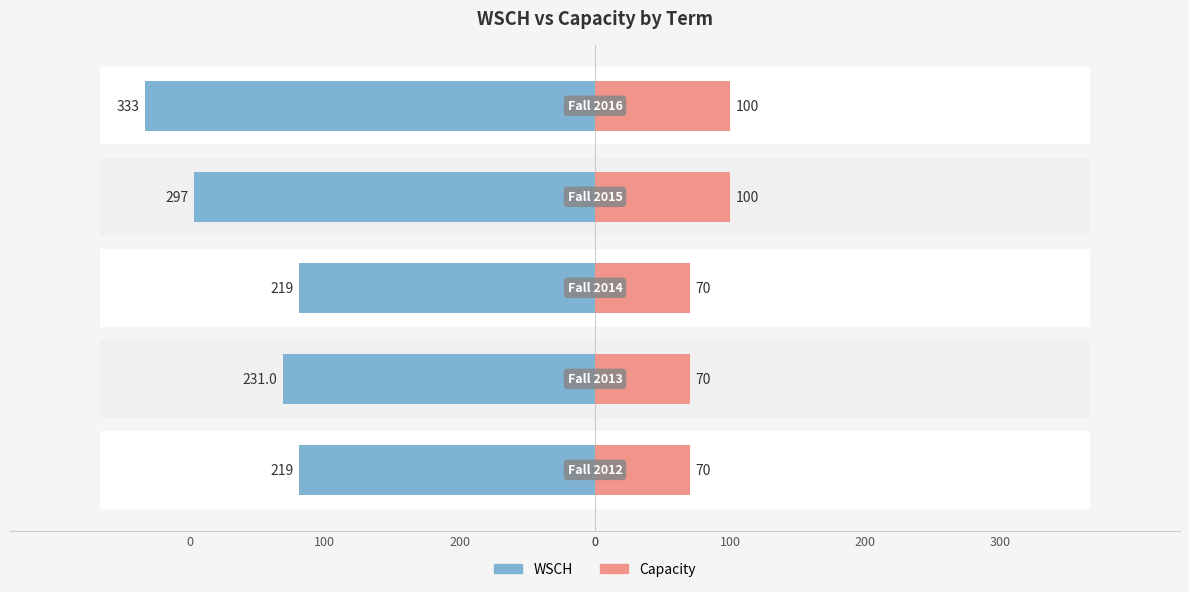

How many data points does each series have?

5